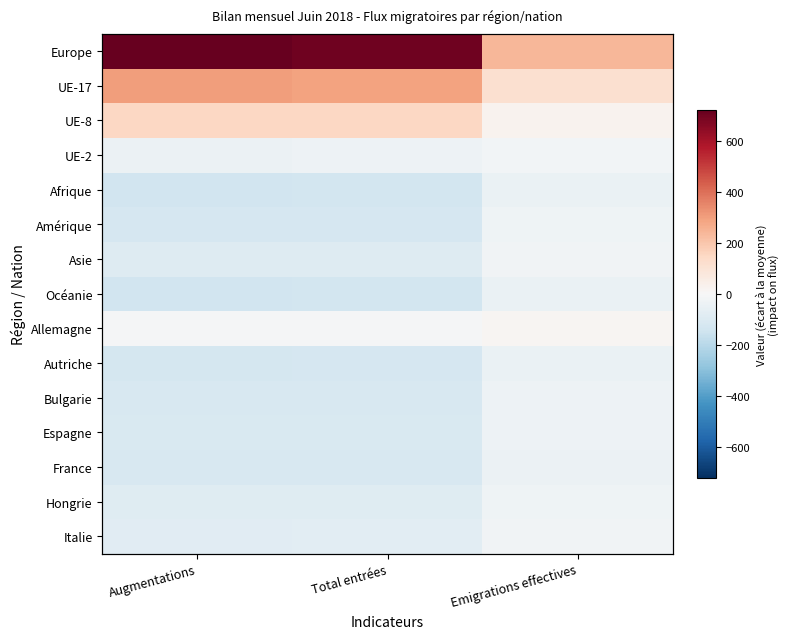

What is the greatest value displayed?

721.5